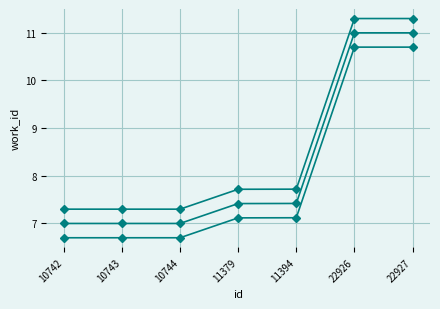

The value of work_id series 2 at 22927 is 11.3. True or false?

True